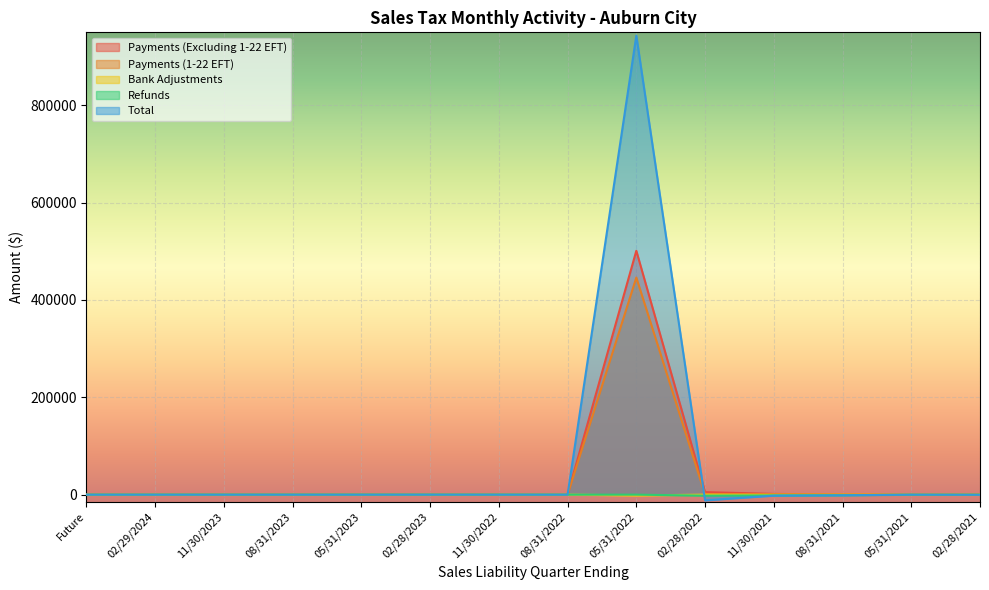

Reading right to left, transcribe all the data shown in this chart.

Payments (Excluding 1-22 EFT): 81.6	76.5	255.5	1455.0	5174.4	501099.2	0.0	0.0	41.8	0.0	0.0	0.0	0.0	0.0
Payments (1-22 EFT): 0.0	0.2	0.0	0.0	603.2	446081.1	0.0	0.0	0.0	0.0	0.0	0.0	0.0	0.0
Bank Adjustments: -0.3	-0.3	-0.5	-1.2	-30.0	-1714.2	0.0	0.0	-0.6	0.0	0.0	0.0	0.0	0.0
Refunds: -128.0	-222.3	-1205.3	-1616.0	-2058.0	-42.4	0.0	0.0	0.0	0.0	0.0	0.0	0.0	0.0
Total: -261.0	-26.8	-1376.3	-2065.5	-11746.5	943215.9	0.4	-0.2	53.7	0.0	0.0	0.0	0.0	0.0